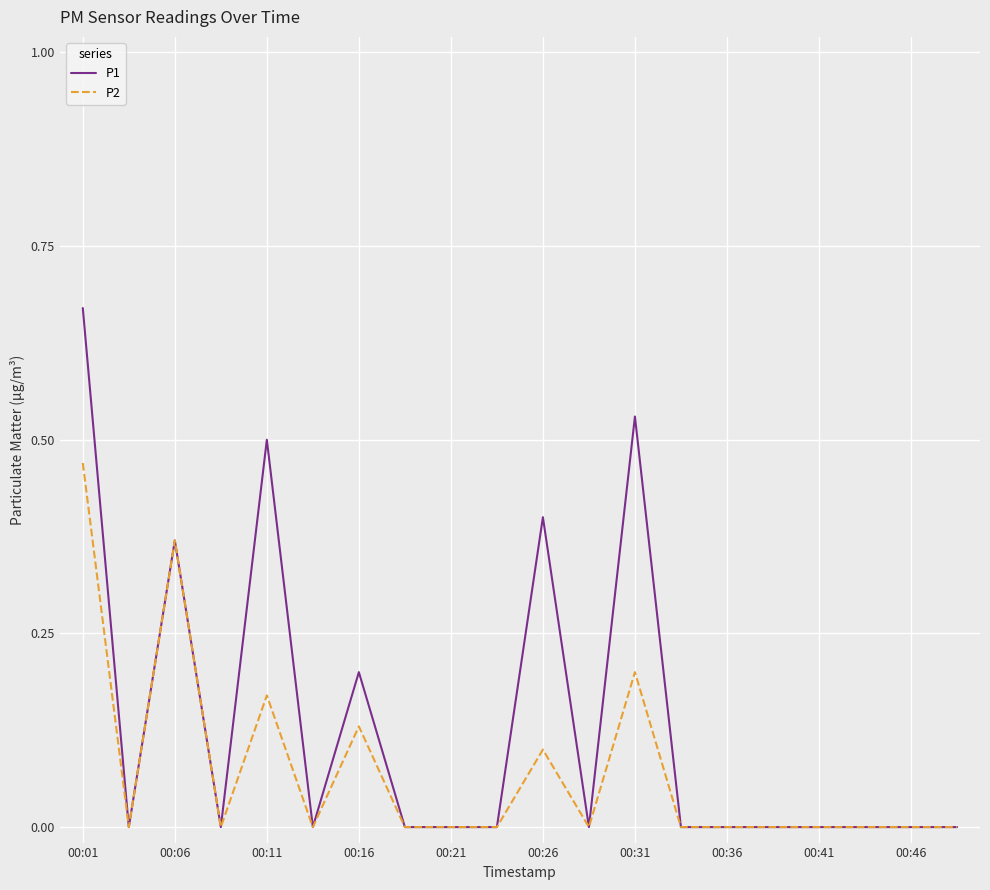

Which series has the largest total across all categories?

P1